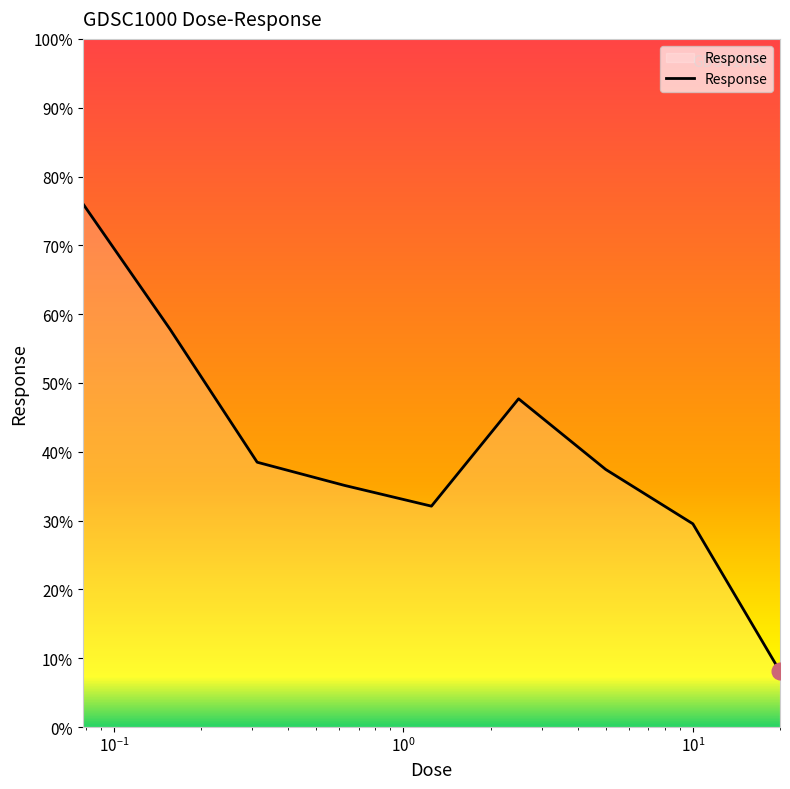

What is the maximum value shown in the chart?

76.0